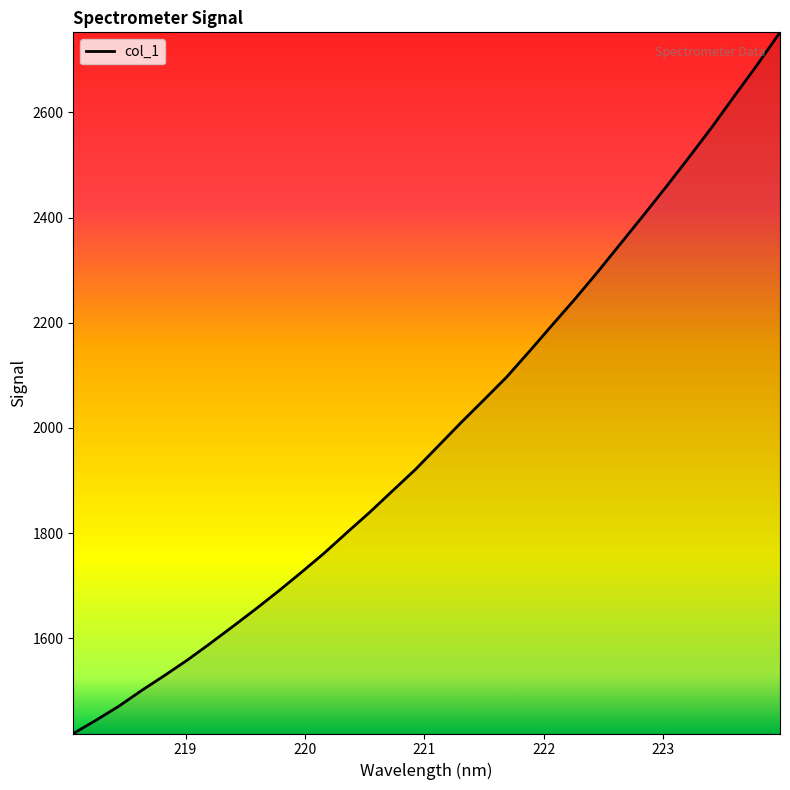

What is the minimum value shown in the chart?

1418.7